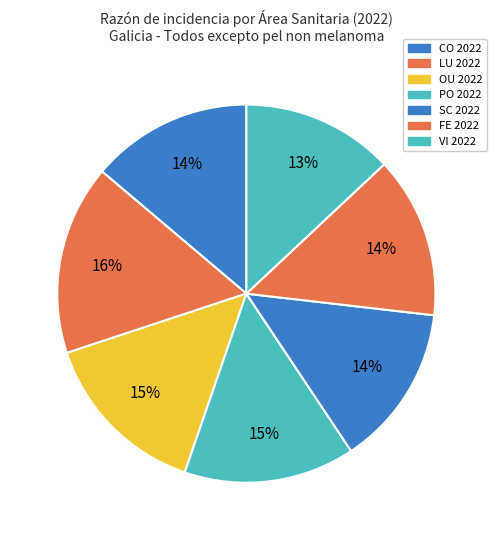

How many slices are in this pie chart?

7